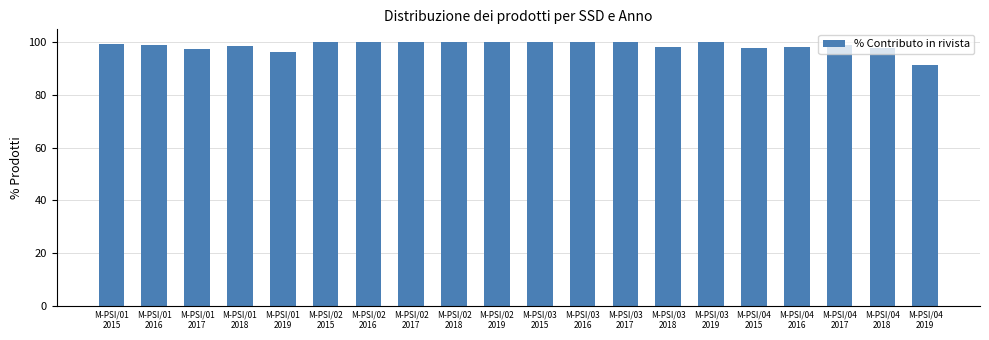

What is the change in value from M-PSI/02
2019 to M-PSI/04
2017?

-0.8